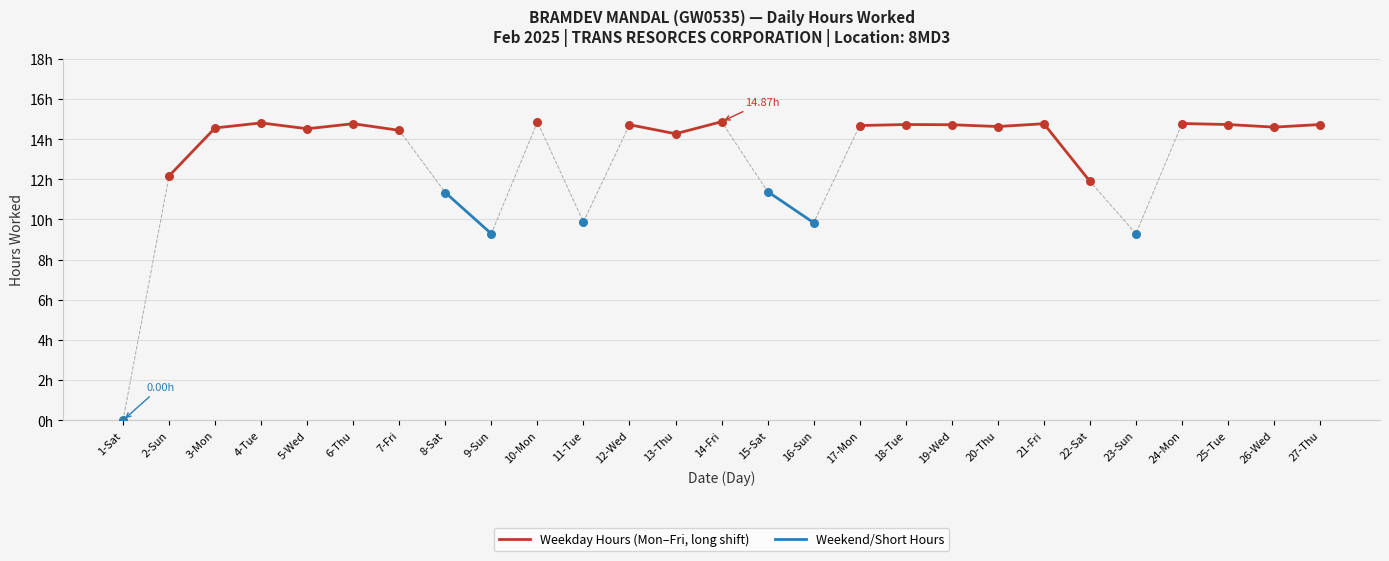

Which series has the largest Y range (max minus min)?

Weekend/Short Hours